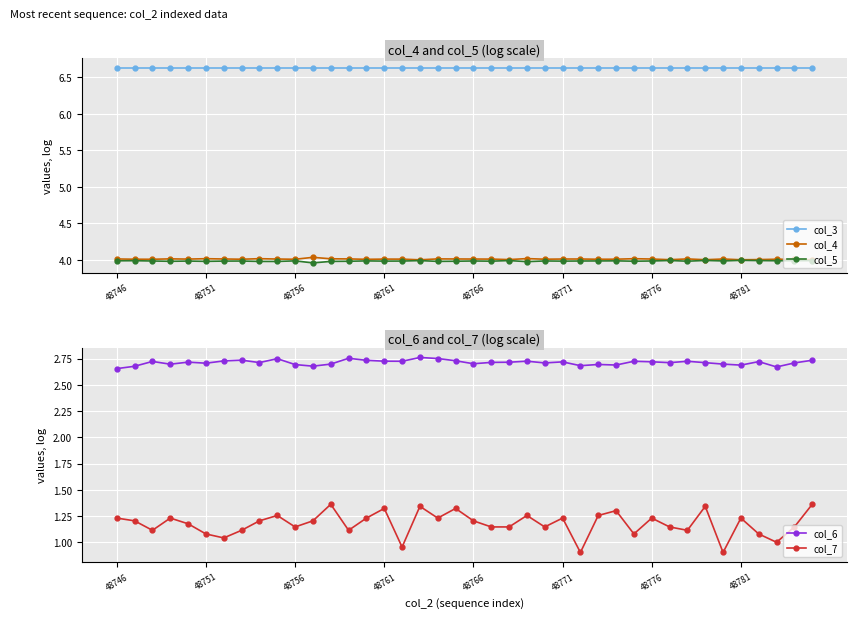

Which category has the highest value across all series?

39